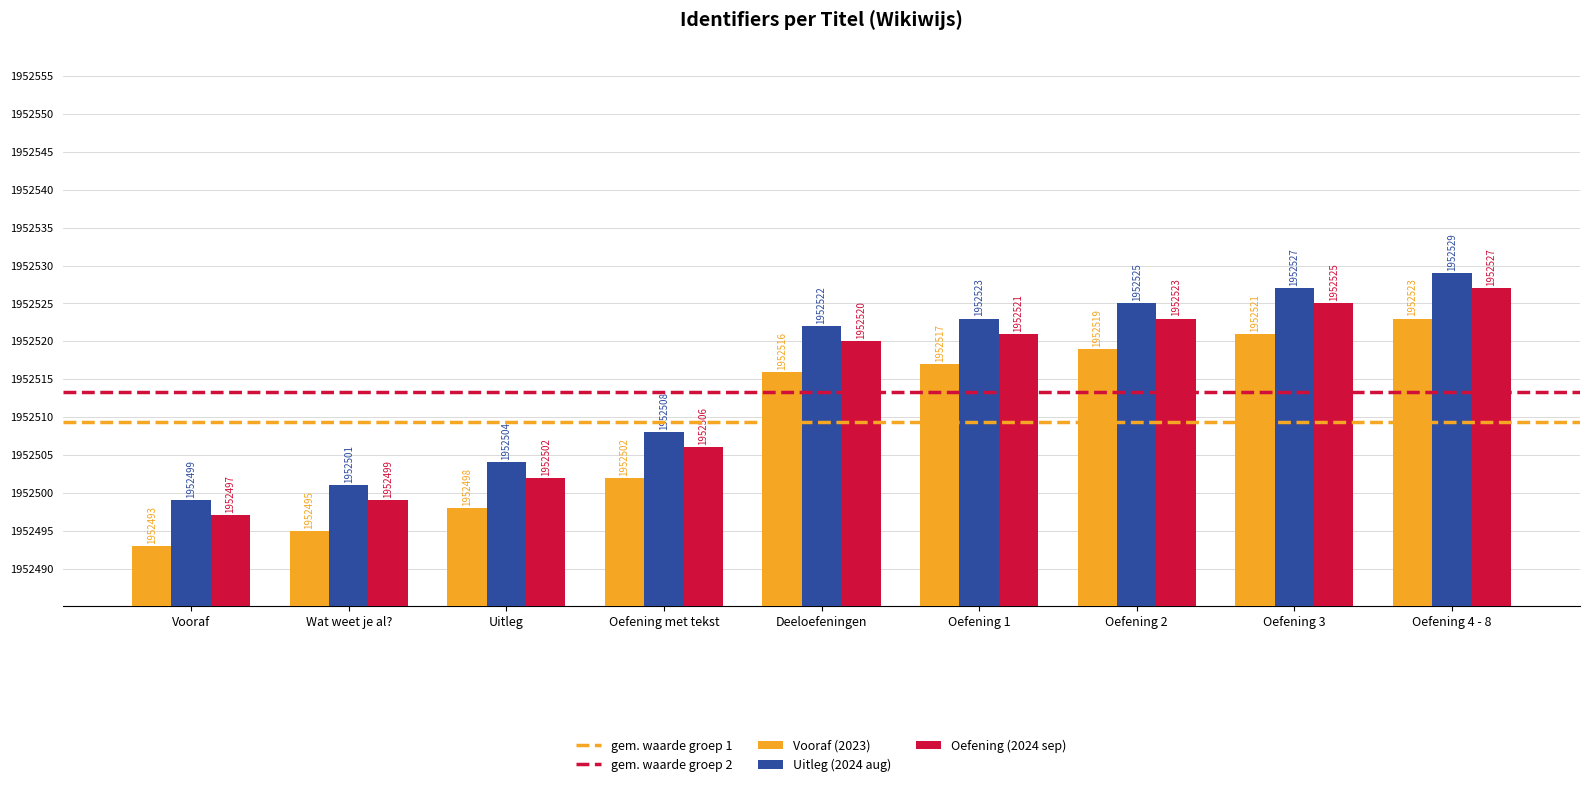

Which series has the largest total across all categories?

Uitleg (2024 aug)